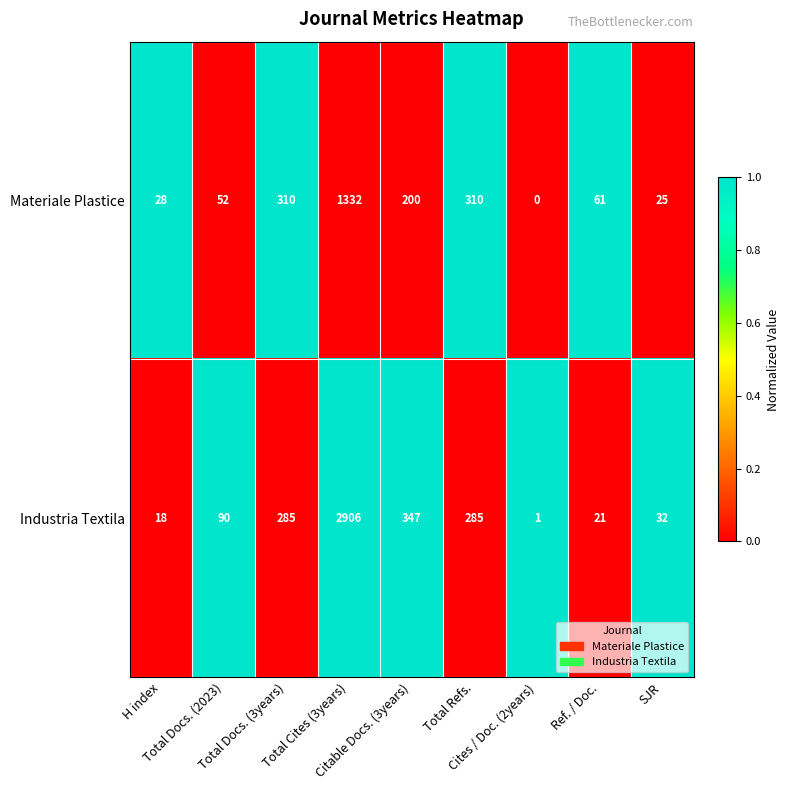

Which series has the largest total across all categories?

Industria Textila